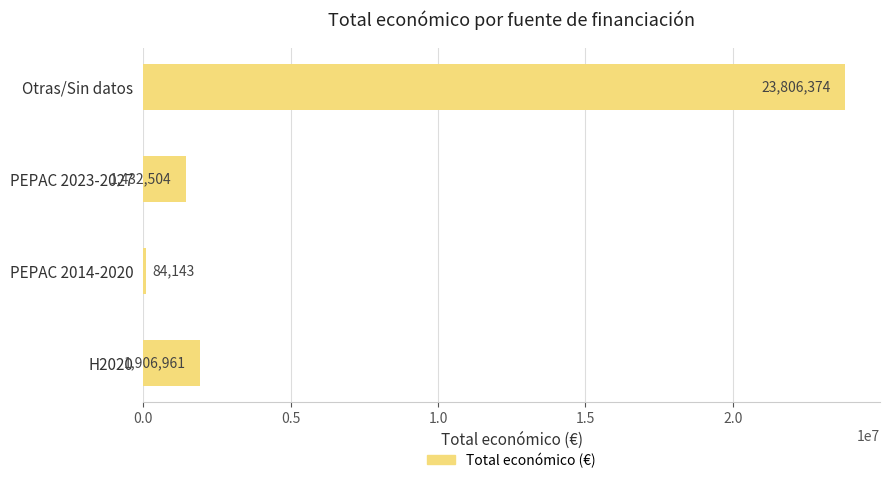

Reading bottom to top, list all the values displayed in this chart.

1906961	84143	1432504	23806374